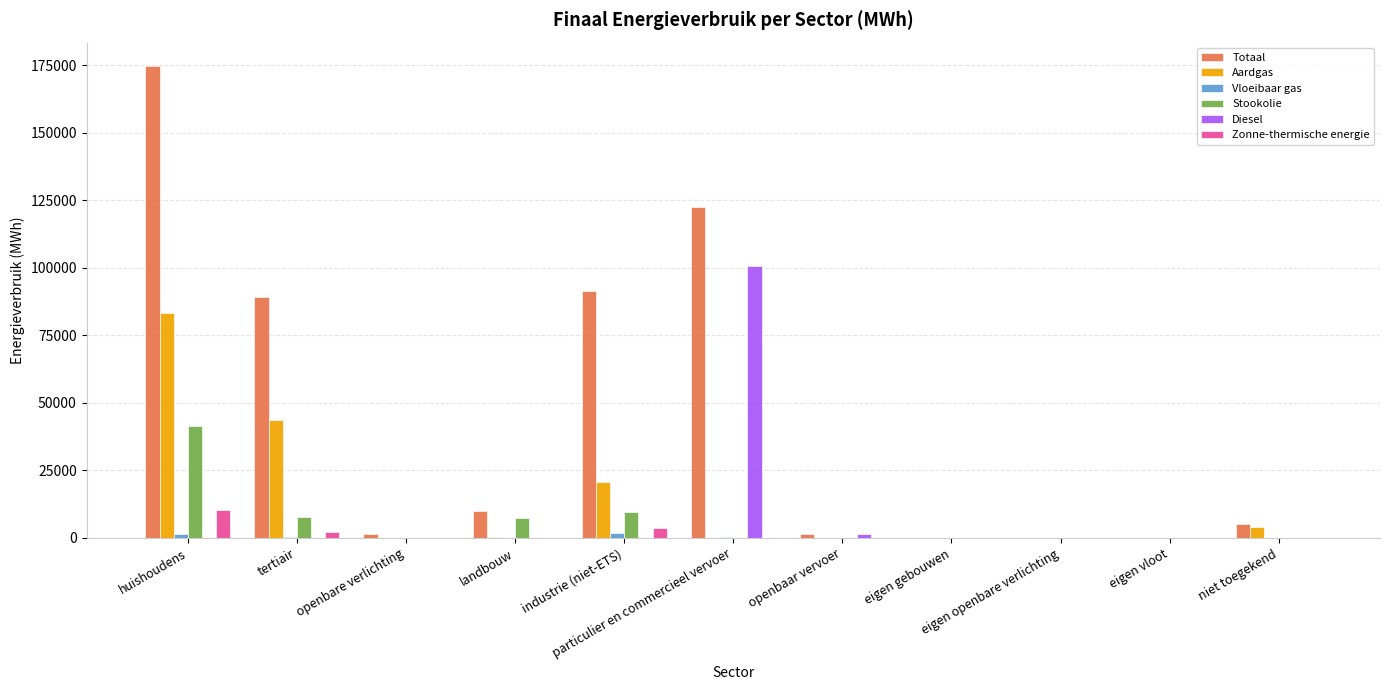

What is the greatest value displayed?

174634.6